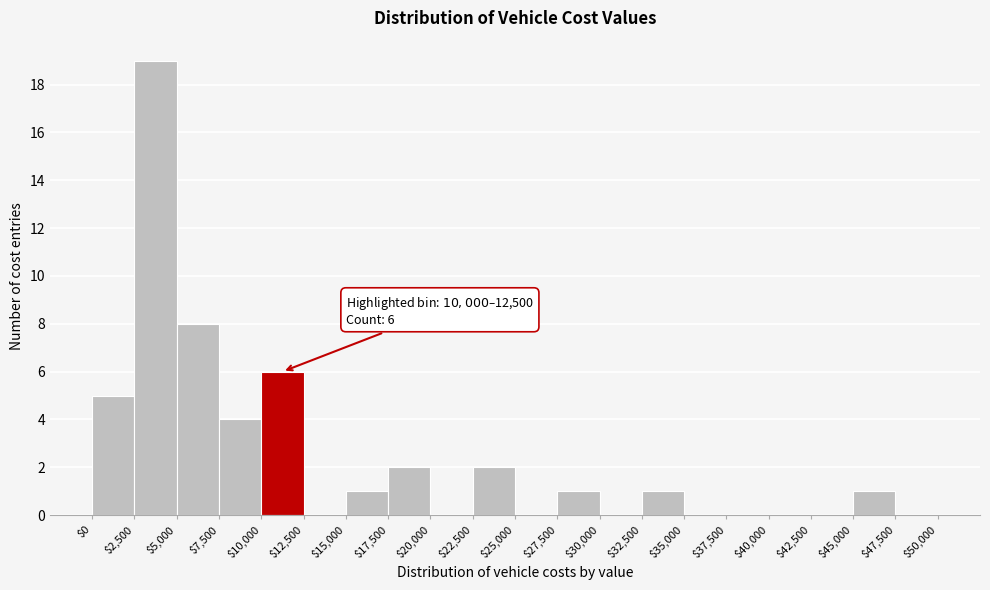

Over which range of the x-axis is the bar tallest?

$2,500 to $5,000